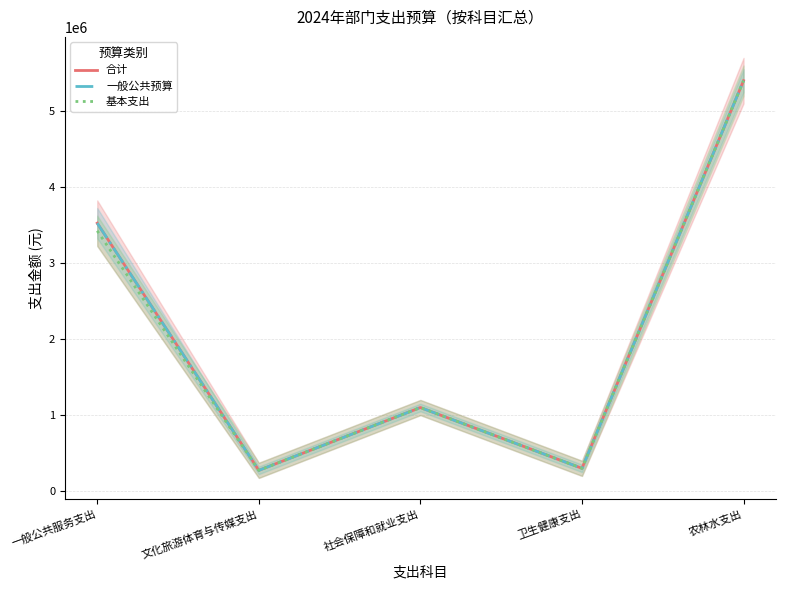

Which label corresponds to the largest value in the chart?

农林水支出